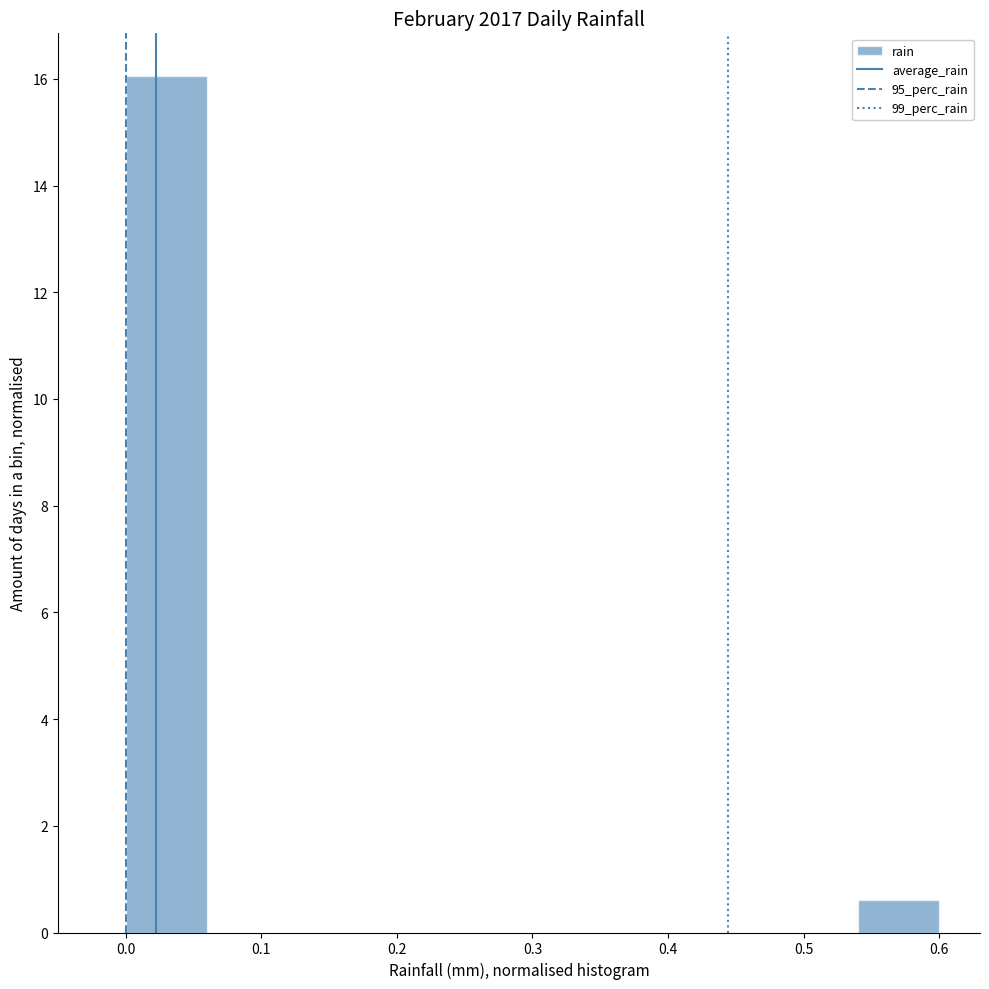

What is the height of the bar covering 0.54 to 0.60 on the x-axis? The values are not printed on the chart, so give them approximately, as read against the axis.

0.6